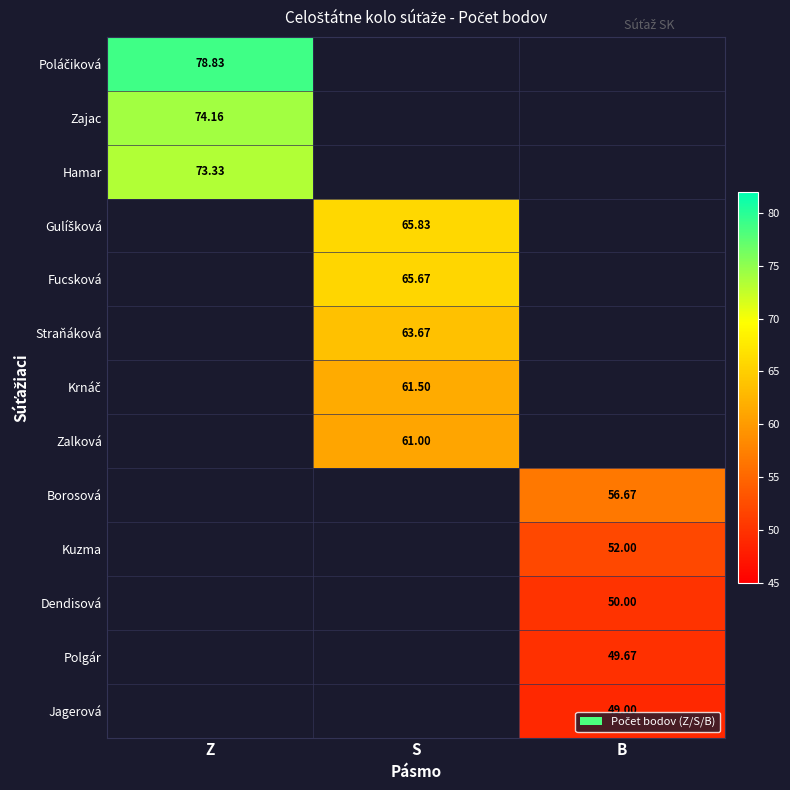

Which has a higher value, B or Z?

Z